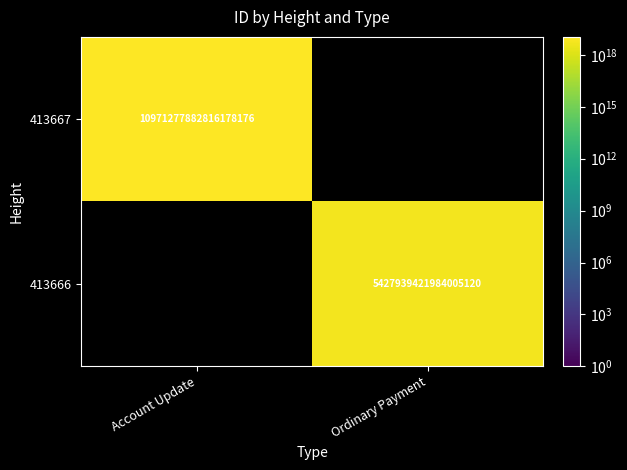

True or false: 413666 has a value of 5427939421984005120 at Ordinary Payment.

True